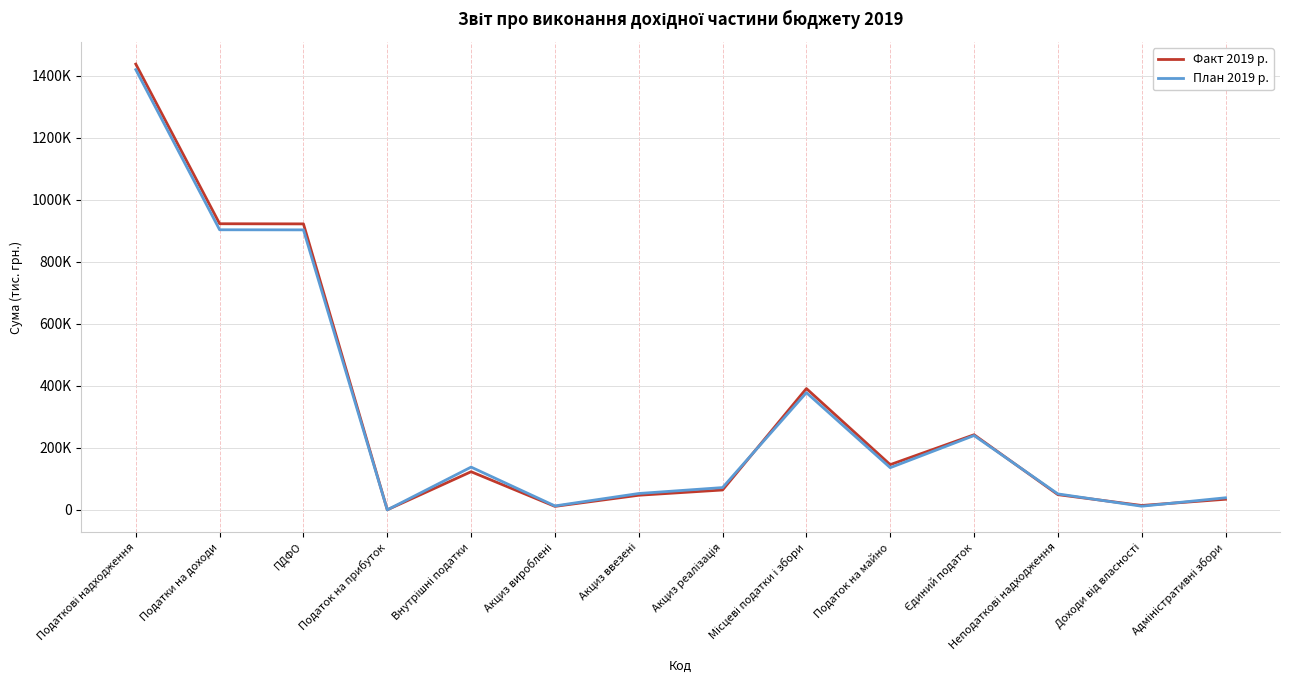

At Податок на майно, list the series in order from largest to smallest.

Факт 2019 р., План 2019 р.